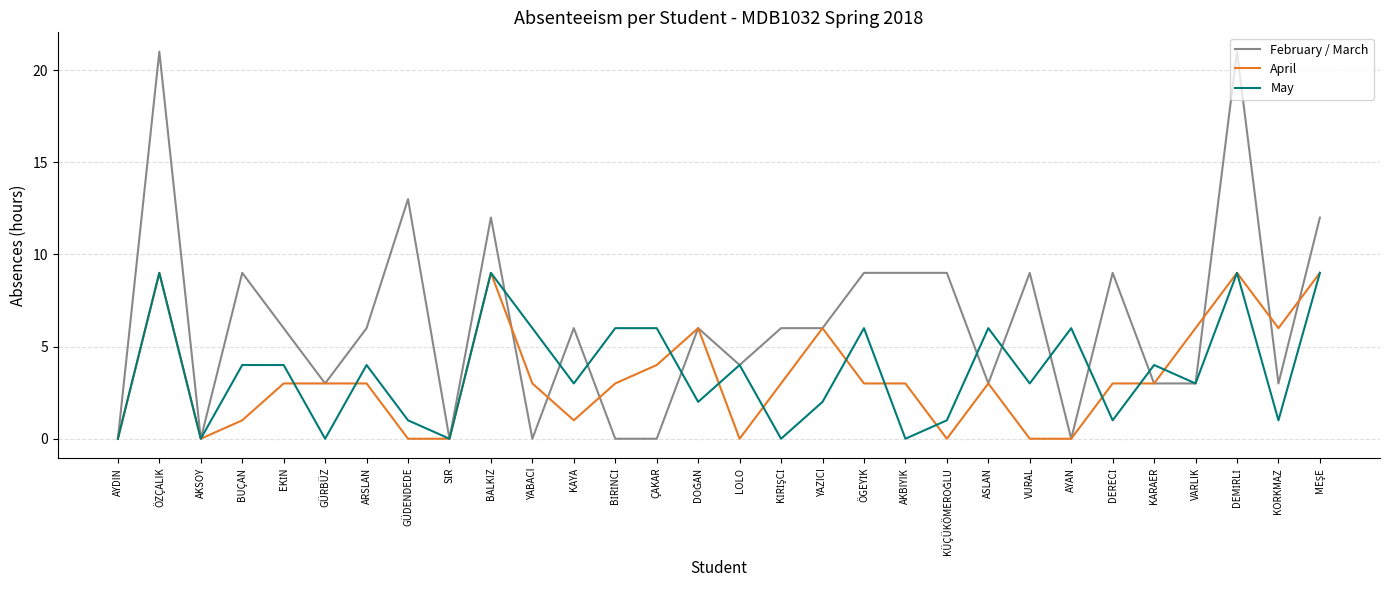

True or false: May and February / March cross at least once.

True